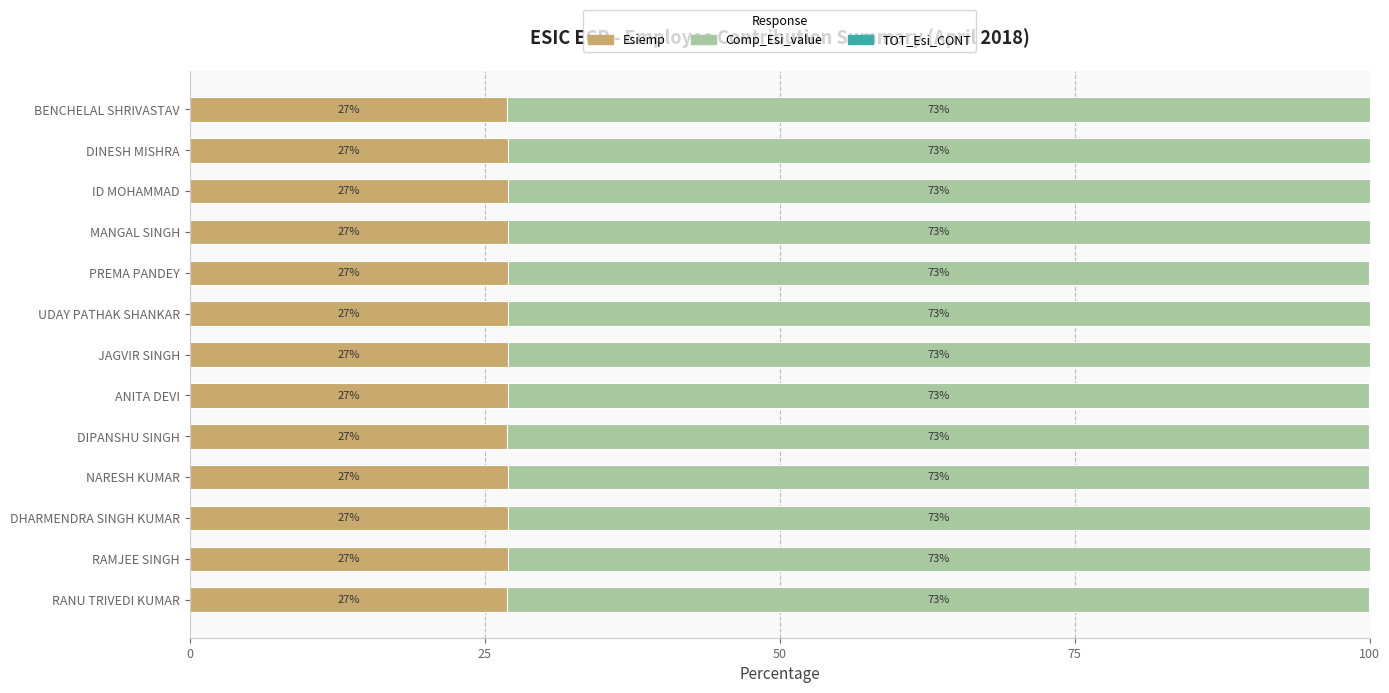

True or false: Esiemp has a value of 26.9 at ANITA DEVI.

True